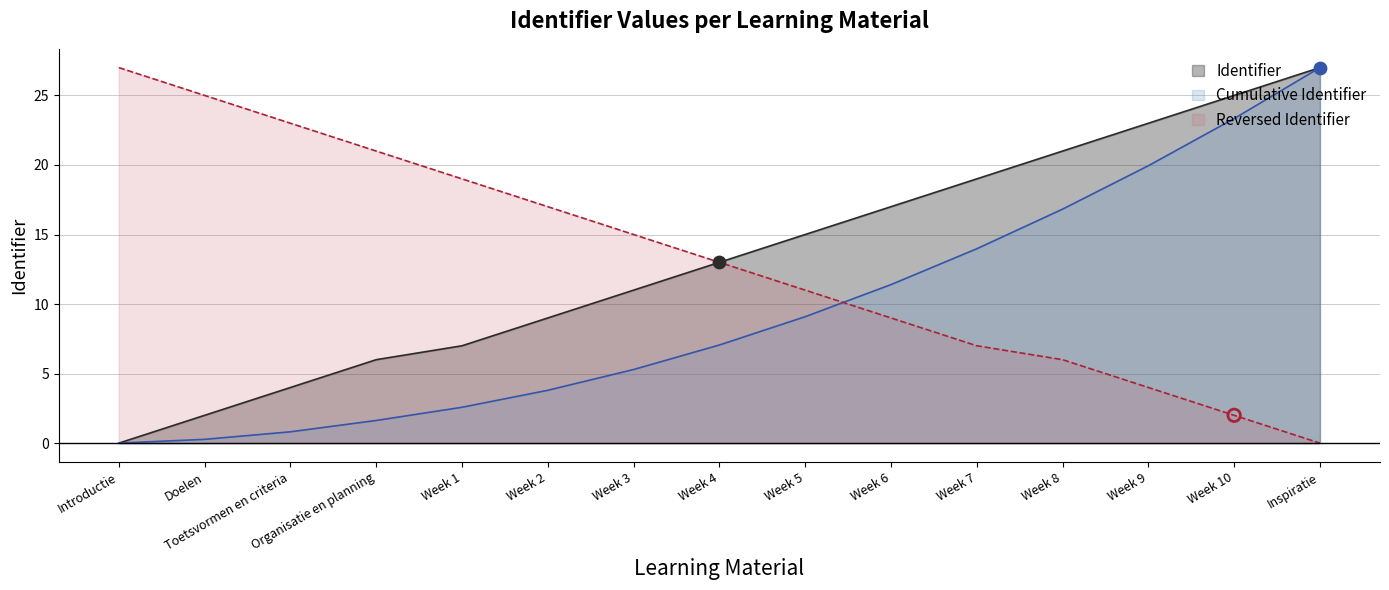

Which has a higher value, Week 8 or Week 3?

Week 8